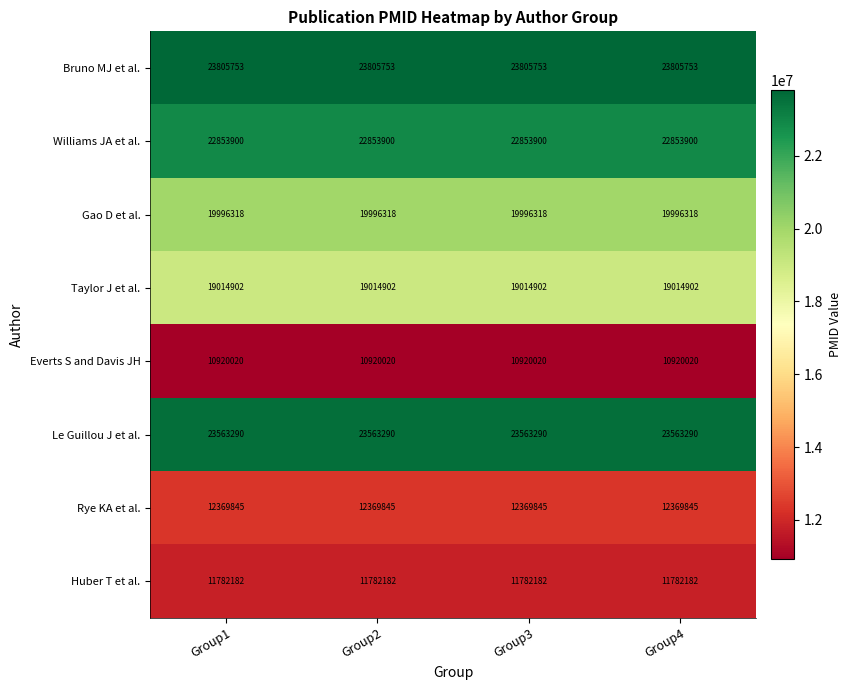

Is the value of Rye KA et al. at Group1 greater than the value of Bruno MJ et al. at Group3?

No